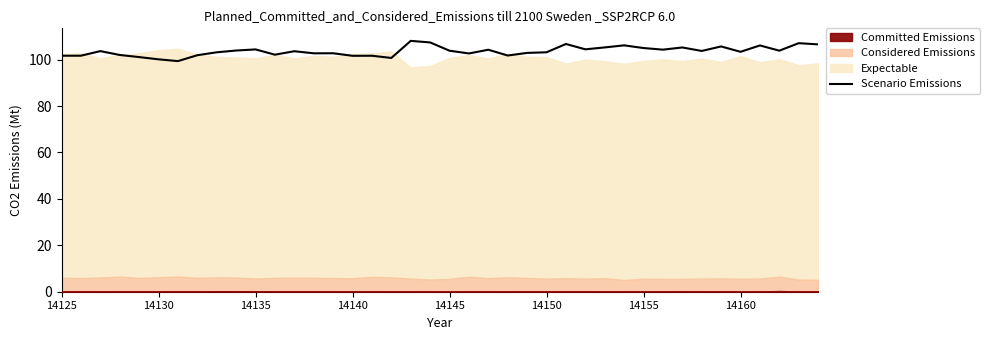

Is it true that the value at 11 is 174.4?

False